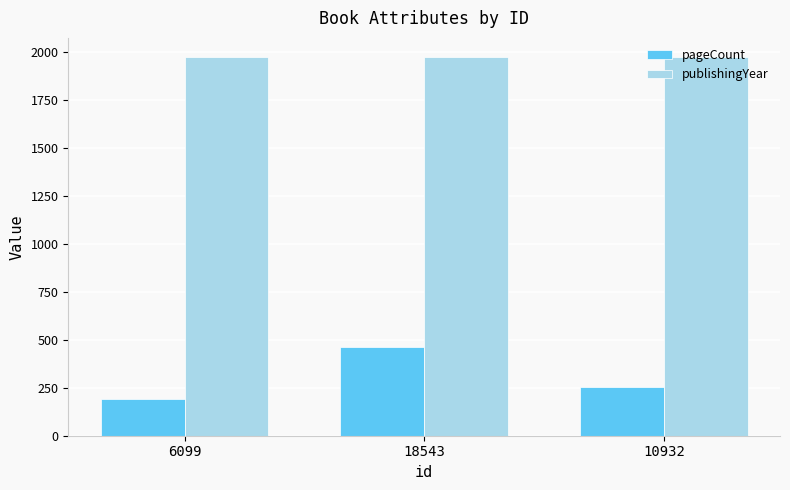

What is the spread (max minus min) of values at 6099?

1784